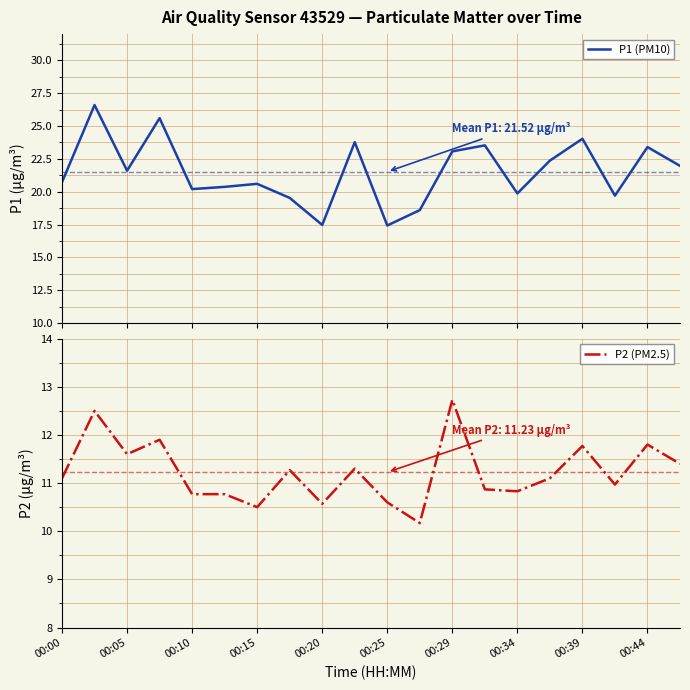

What is the difference between the maximum and minimum values in the P1 (PM10) series?

9.2